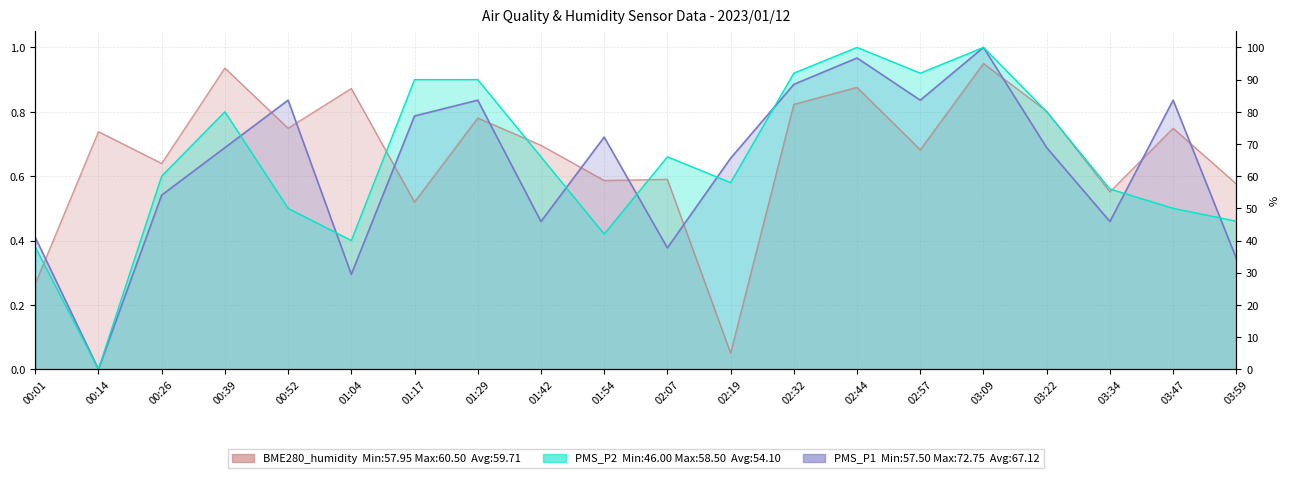

Does the chart display data point markers on the line(s)?

No